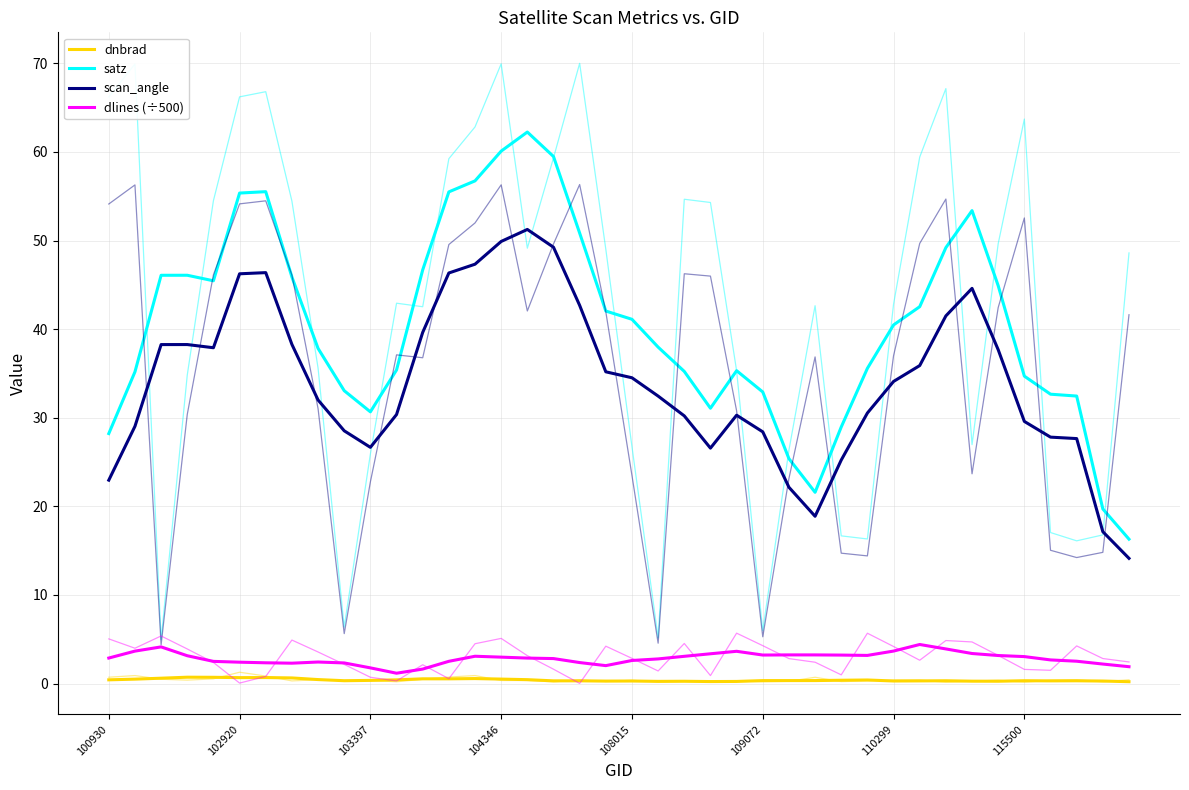

Reading right to left, what are all the values shown in this chart?

dnbrad: 0.2	0.3	0.3	0.3	0.3	0.3	0.3	0.3	0.3	0.3	0.4	0.4	0.3	0.3	0.3	0.2	0.2	0.3	0.2	0.3	0.3	0.3	0.3	0.4	0.5	0.6	0.5	0.5	0.4	0.4	0.3	0.4	0.6	0.7	0.7	0.7	0.7	0.6	0.5	0.4
satz: 16.3	19.7	32.4	32.7	34.7	44.9	53.4	49.2	42.5	40.5	35.6	29.0	21.6	25.4	32.9	35.3	31.1	35.2	38.0	41.1	42.0	50.8	59.5	62.2	60.1	56.7	55.5	46.7	35.4	30.7	33.1	37.8	45.9	55.5	55.4	45.5	46.1	46.1	35.2	28.2
scan_angle: 14.1	17.1	27.6	27.8	29.6	37.7	44.6	41.5	35.9	34.1	30.5	25.2	18.9	22.2	28.4	30.3	26.6	30.2	32.4	34.5	35.2	42.7	49.2	51.3	49.9	47.3	46.3	39.6	30.4	26.7	28.5	32.0	38.3	46.4	46.2	37.9	38.3	38.3	29.0	23.0
dlines (÷500): 1.9	2.2	2.5	2.7	3.0	3.2	3.4	3.9	4.4	3.7	3.2	3.2	3.2	3.2	3.2	3.6	3.4	3.1	2.8	2.6	2.0	2.4	2.8	2.9	3.0	3.1	2.5	1.6	1.2	1.8	2.3	2.4	2.3	2.3	2.4	2.5	3.1	4.1	3.7	2.9